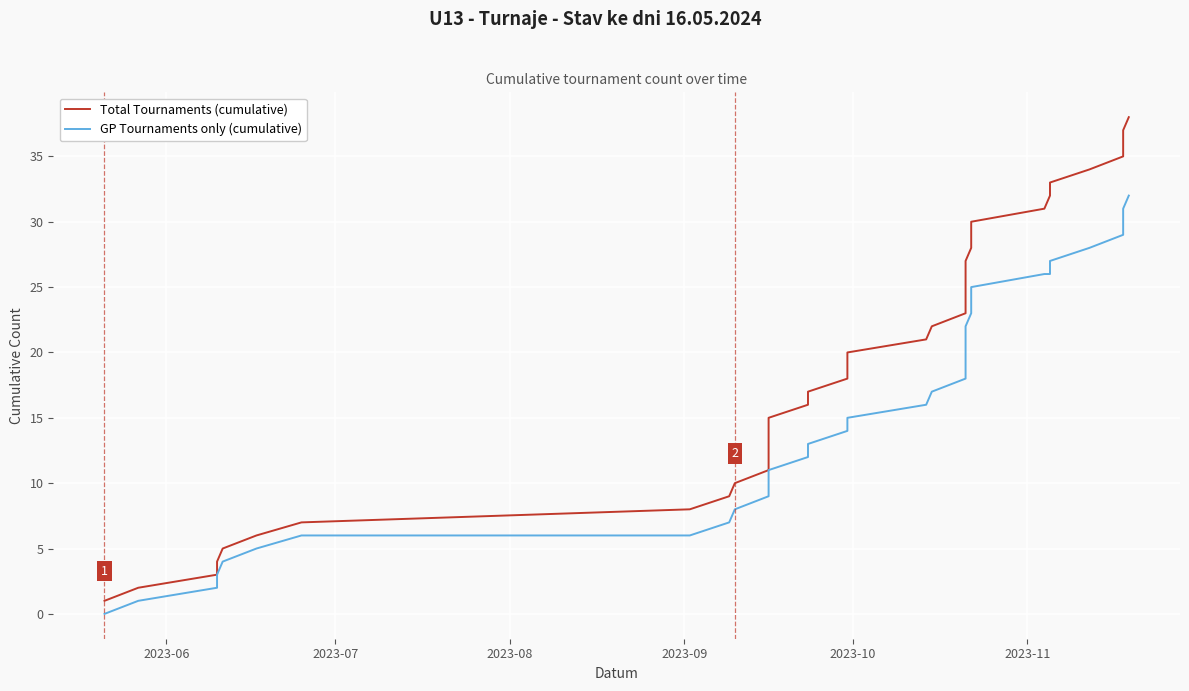

True or false: GP Tournaments only (cumulative) and Total Tournaments (cumulative) cross at least once.

False